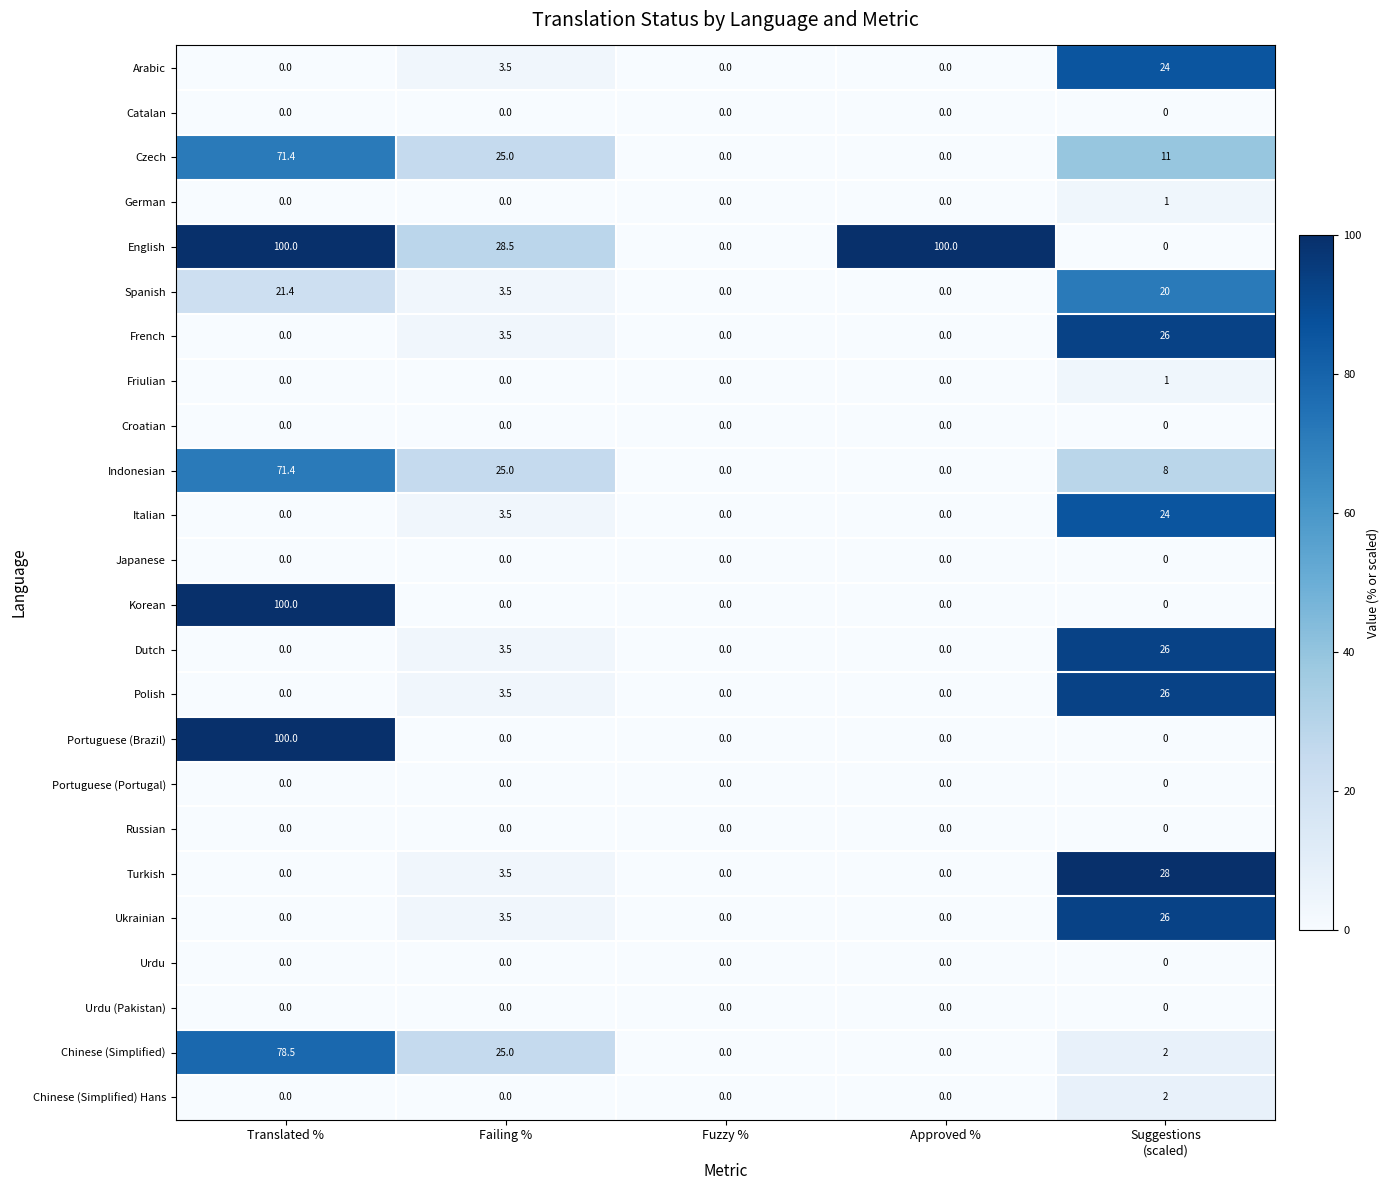

How many positive values does the Dutch series have?

2